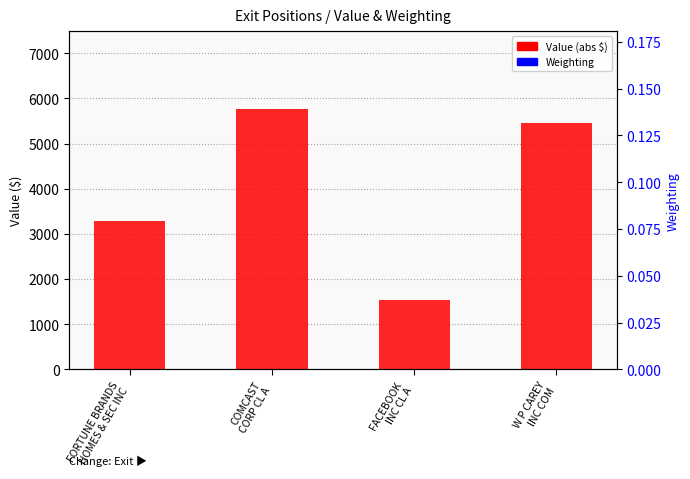

Which has a higher value, FACEBOOK
INC CL A or COMCAST
CORP CL A?

COMCAST
CORP CL A